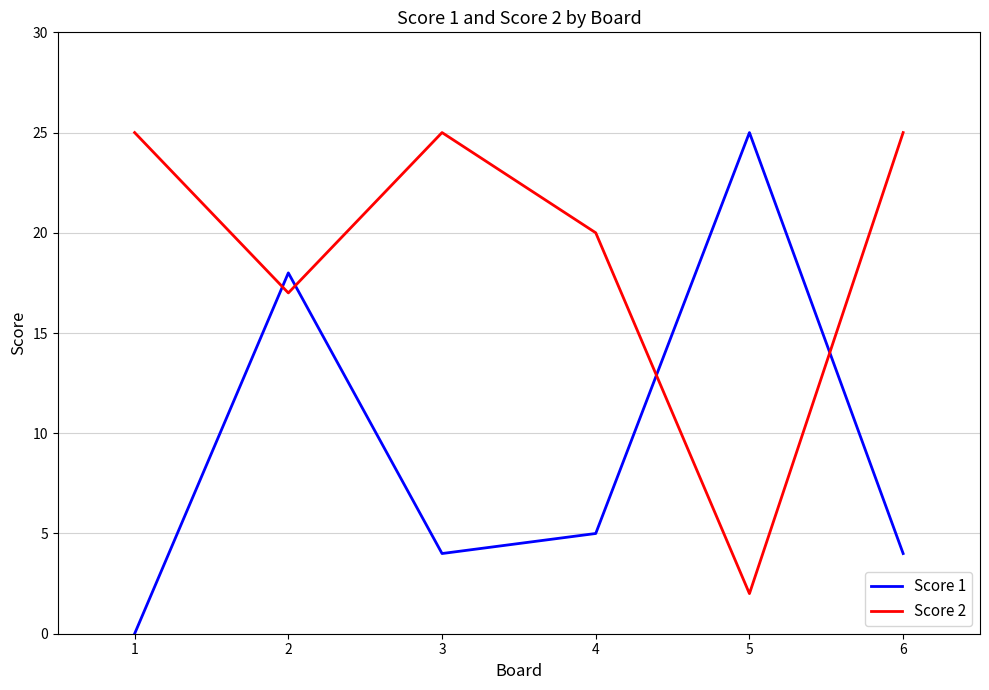

Which series has the largest total across all categories?

Score 2